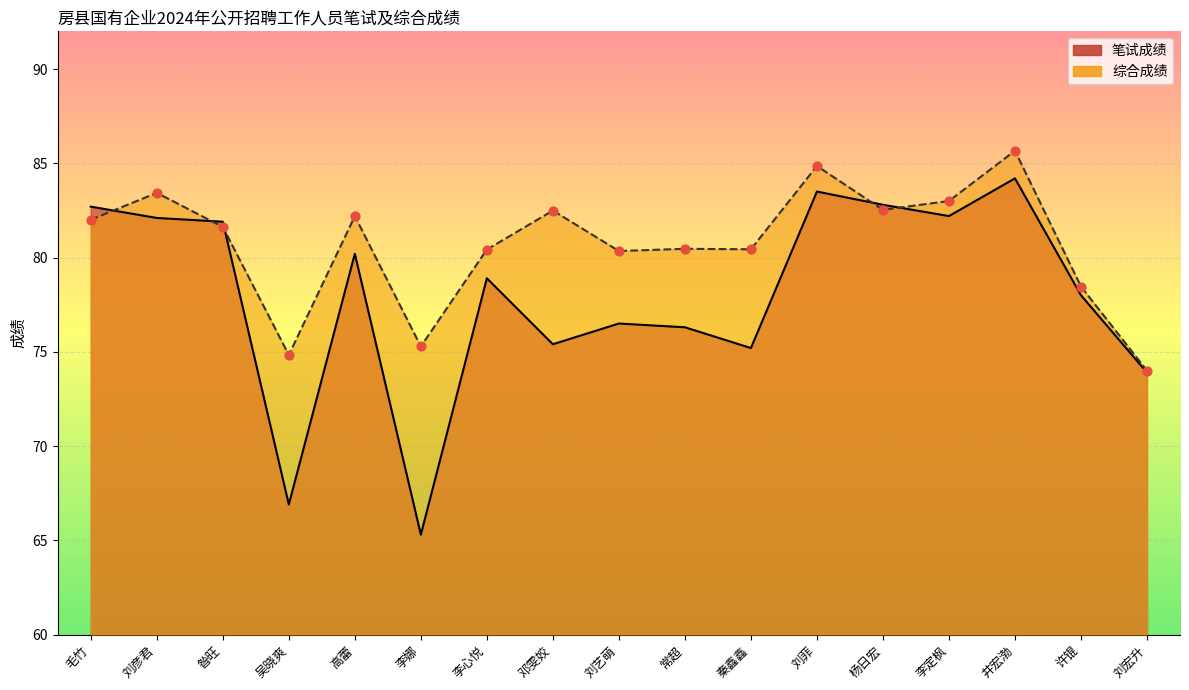

At which category is the sum across all series the highest?

井宏渤